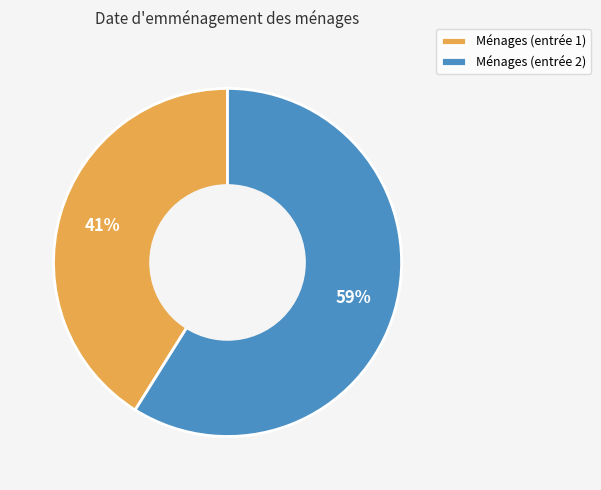

To the nearest percent, what is the difference between the largest and smallest slice percentages?

18%